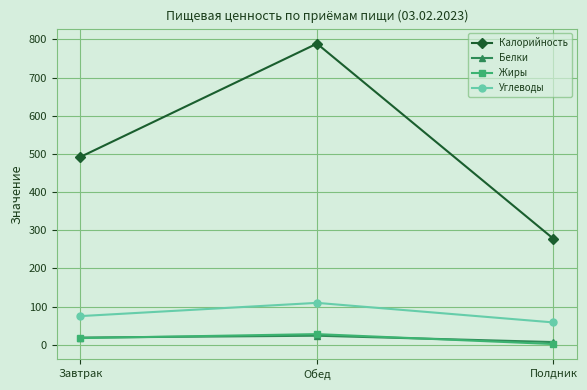

What is the minimum value shown in the chart?

1.8